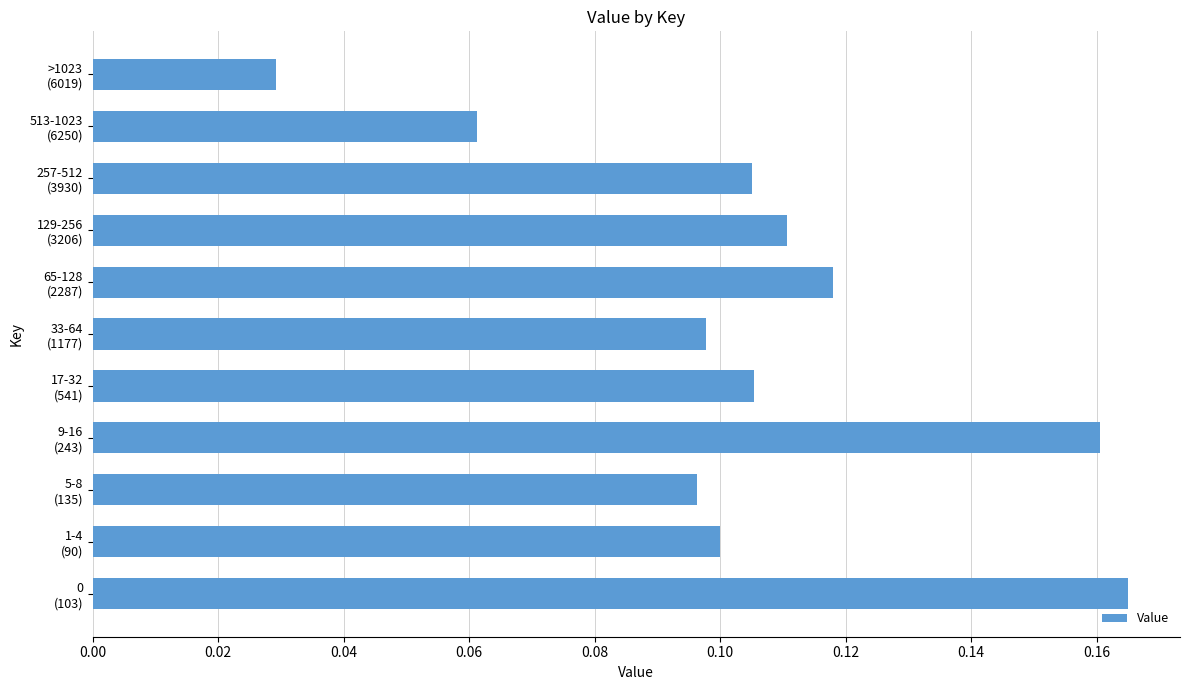

How many values are between 0 and 1?

11